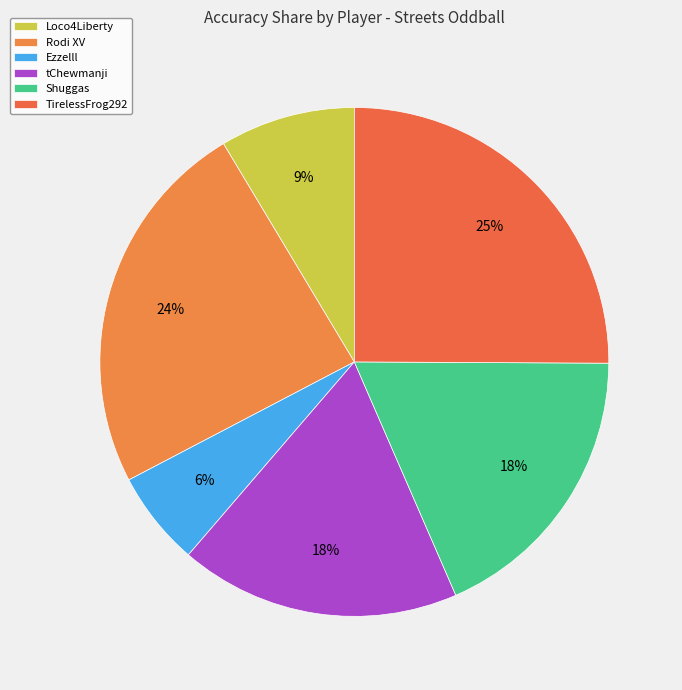

True or false: Ezzelll accounts for 6% of the total.

True